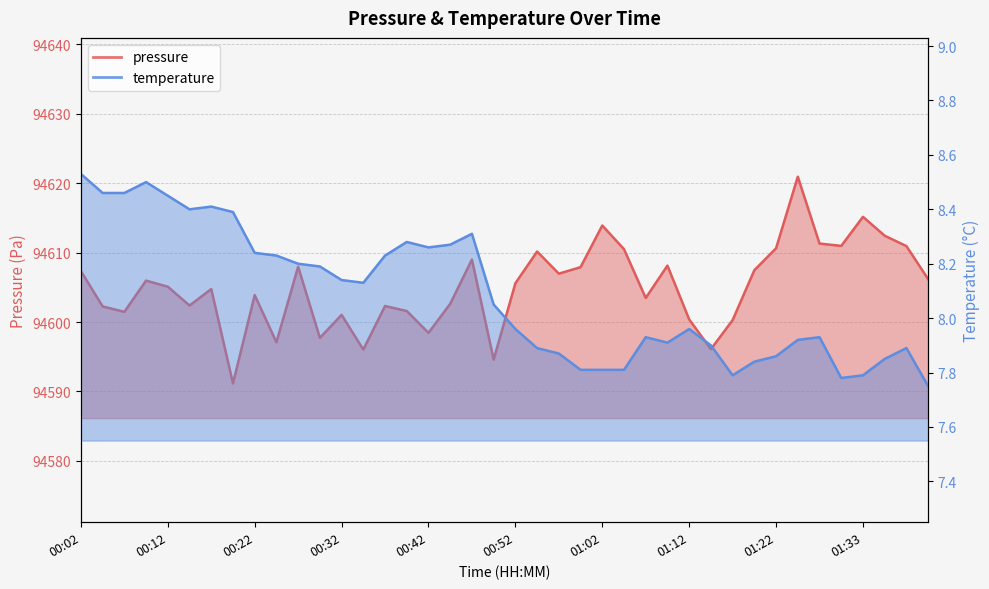

Rank the series by their average value, from lowest to highest.

temperature, pressure